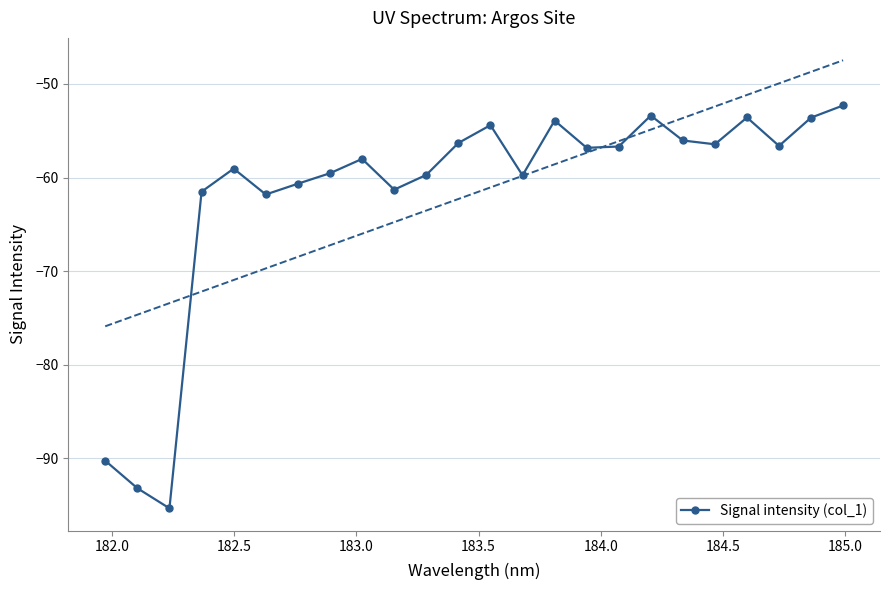

Reading right to left, transcribe all the data shown in this chart.

-52.3	-53.6	-56.6	-53.6	-56.4	-56.0	-53.4	-56.7	-56.8	-53.9	-59.8	-54.4	-56.3	-59.7	-61.3	-58.0	-59.5	-60.7	-61.8	-59.0	-61.5	-95.3	-93.2	-90.2